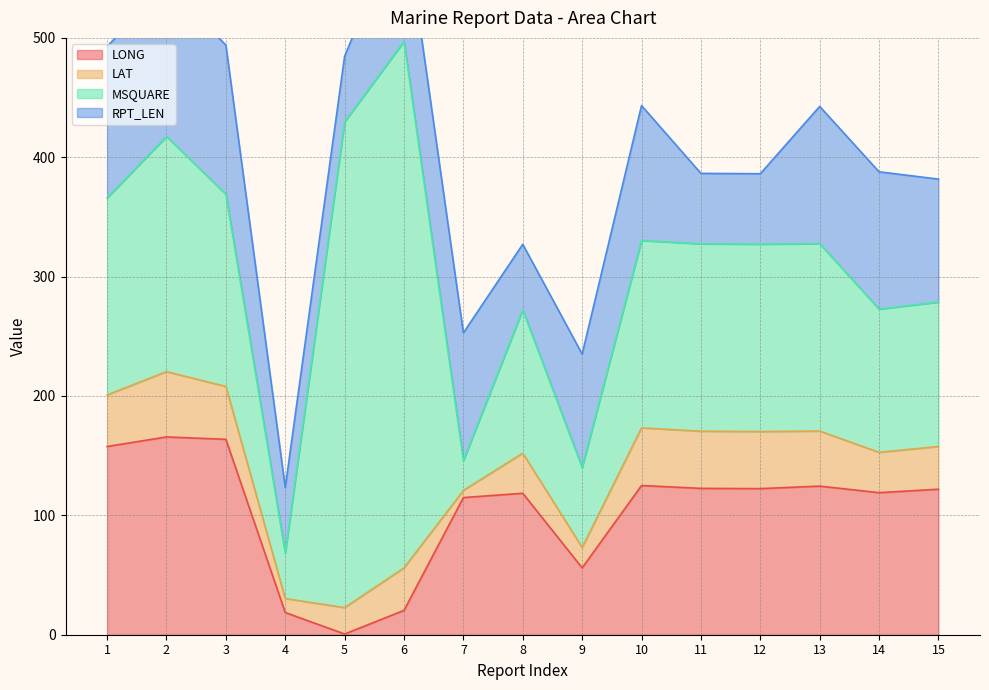

The value of MSQUARE at 8 is 210.8. True or false?

False